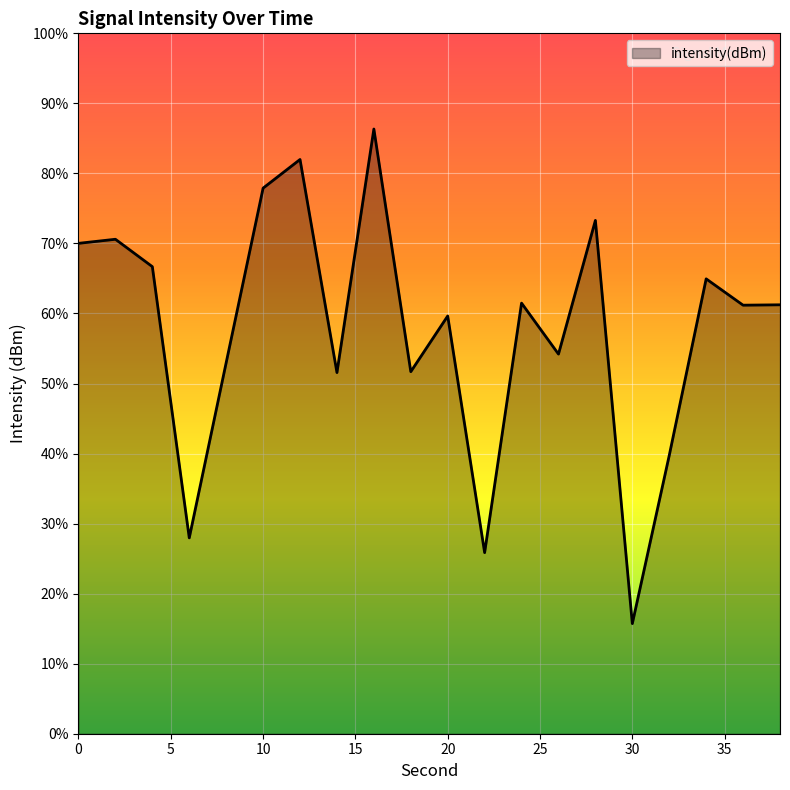

Between 22 and 32, which is larger?

32